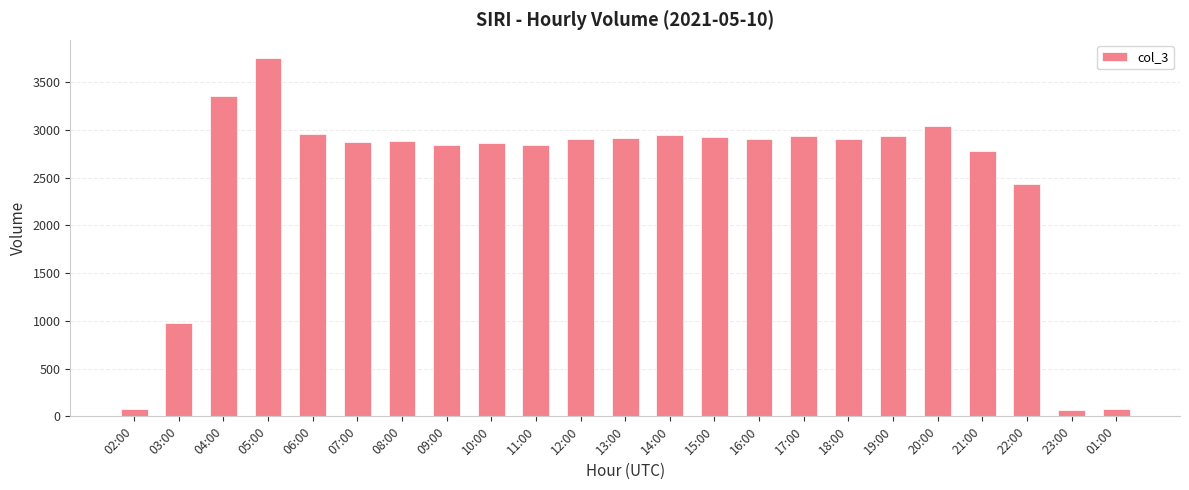

Where does the data first go above 2902?

04:00